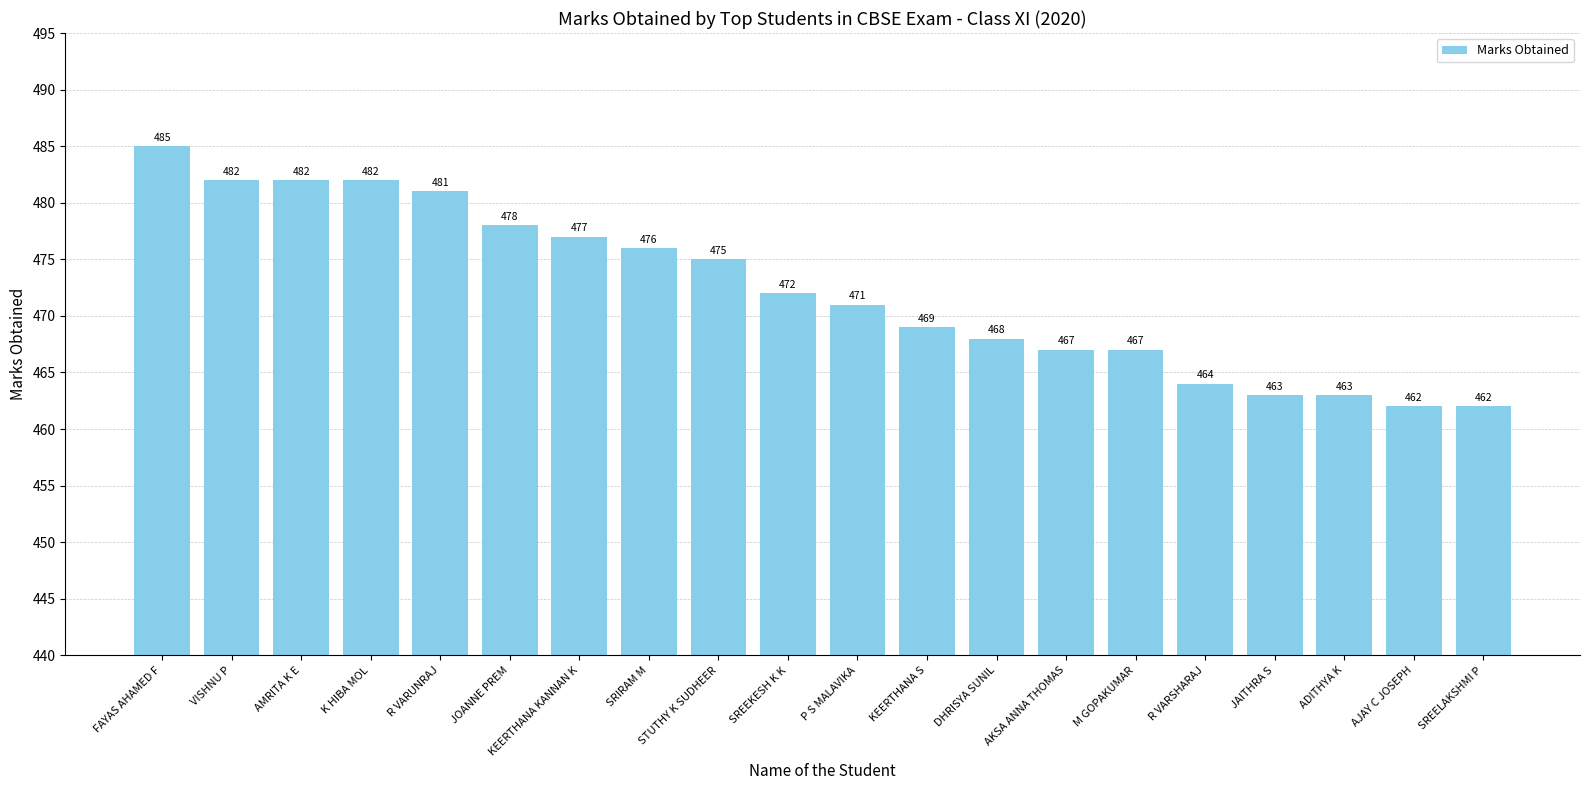

What is the average value?

472